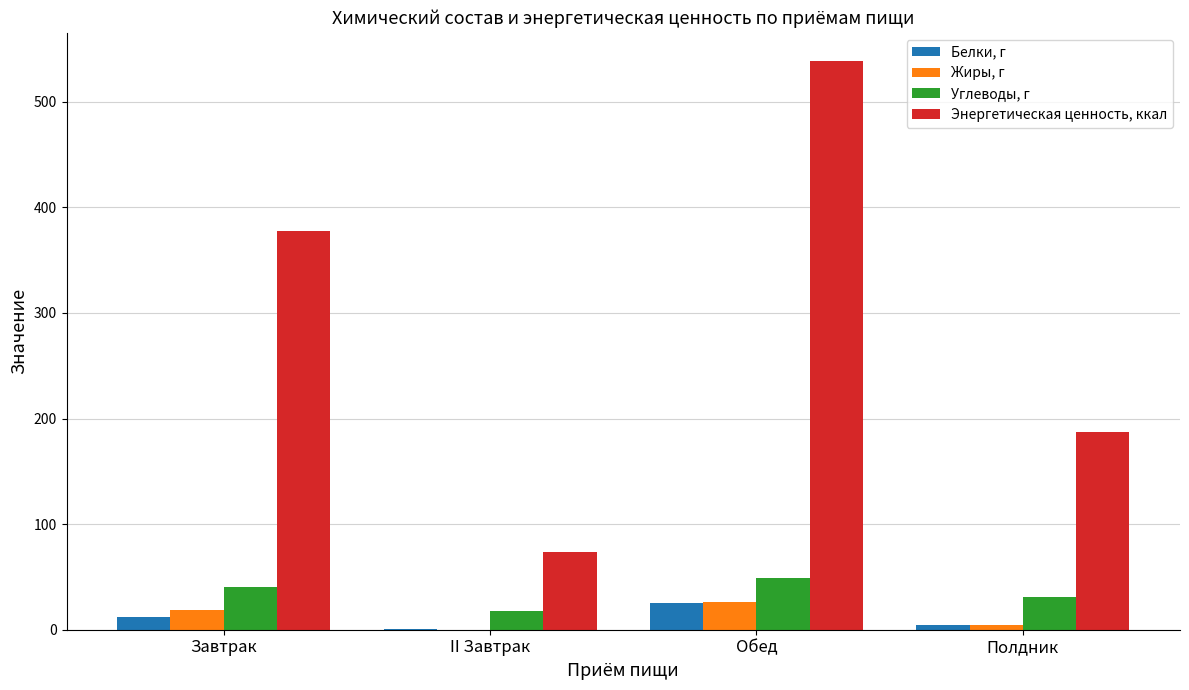

Which series changed the most between Завтрак and Обед?

Энергетическая ценность, ккал